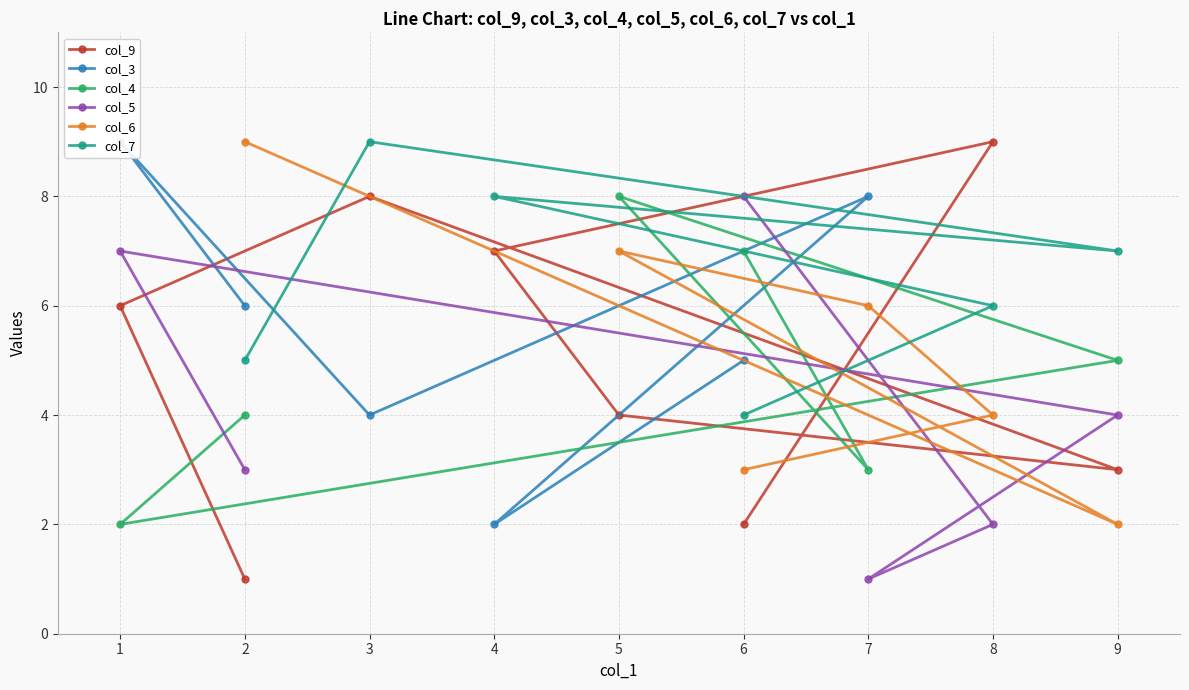

The value of col_9 at 9 is 3. True or false?

True